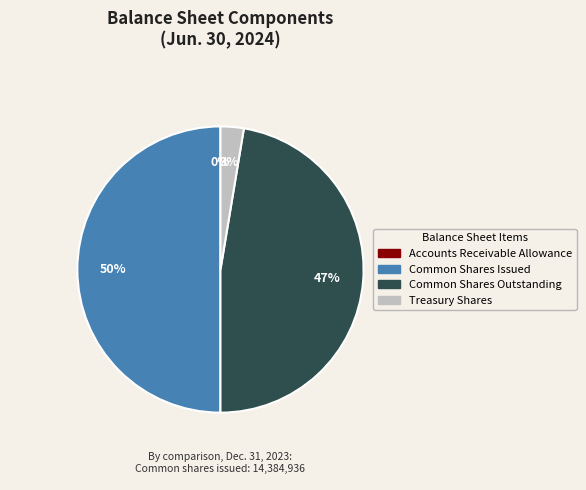

Is Treasury Shares the majority of the pie?

No